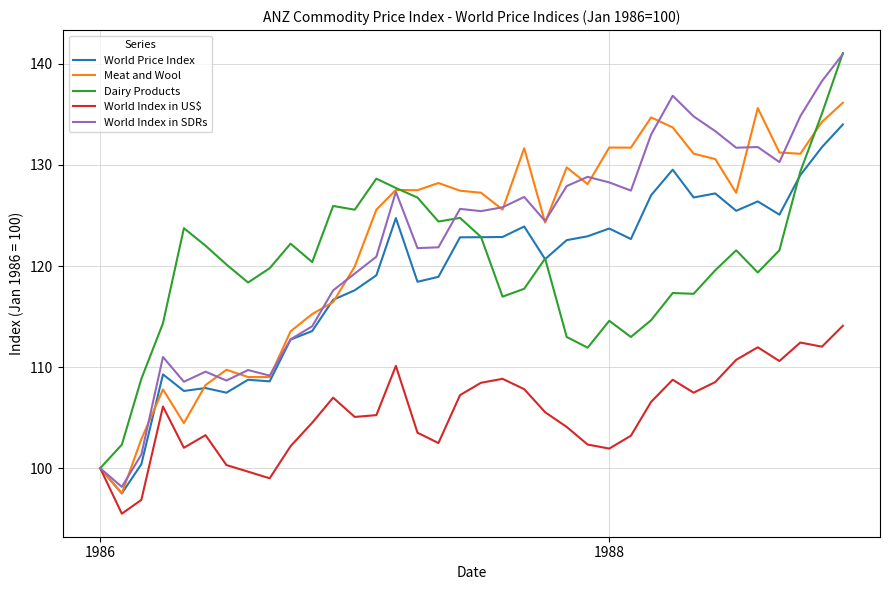

At how many categories does at least one series exceed 99?

36